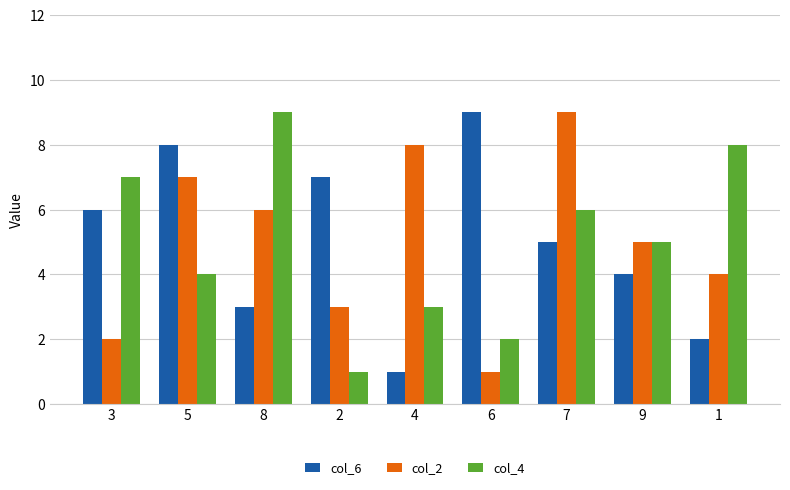

What position from the right is 6?

4